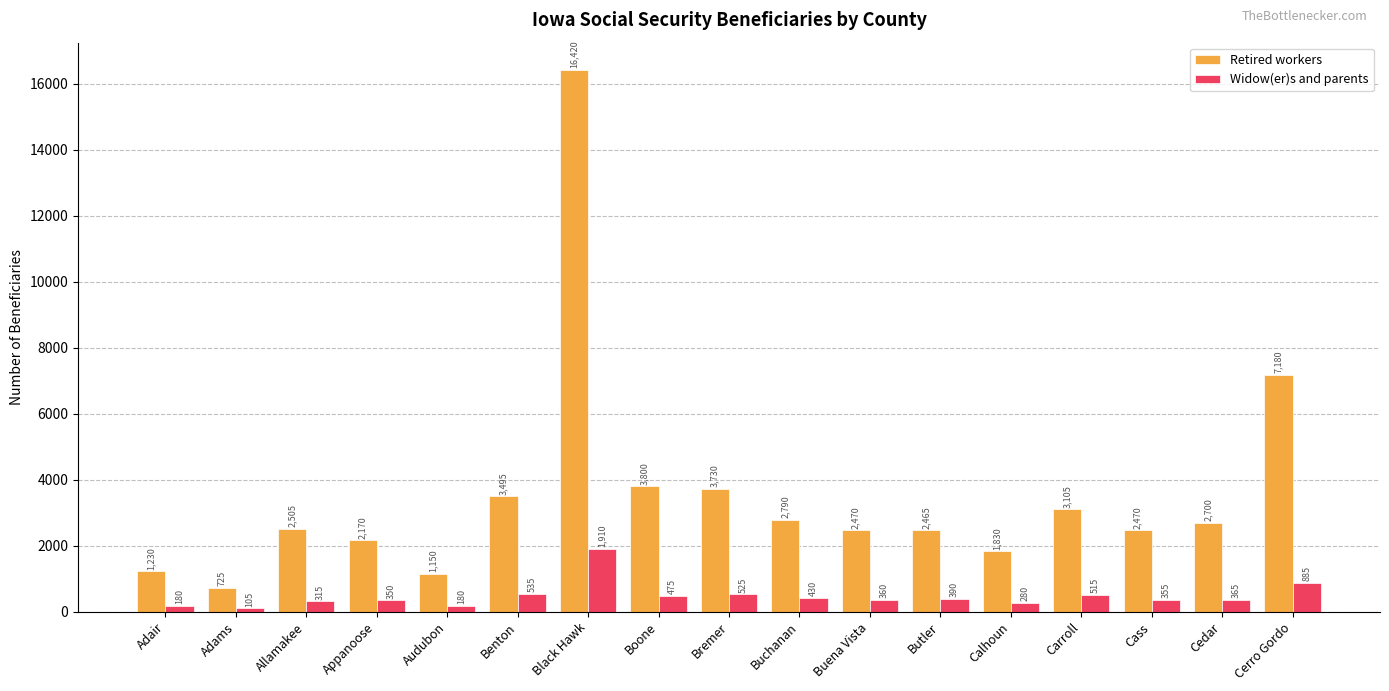

Are the bars horizontal?

No